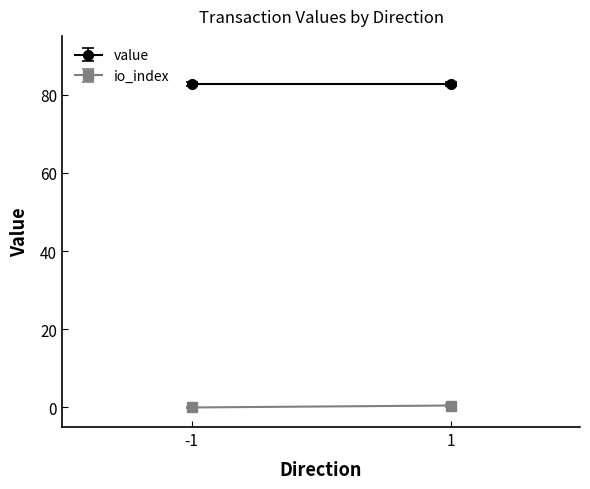

Which series has the widest spread of values?

io_index